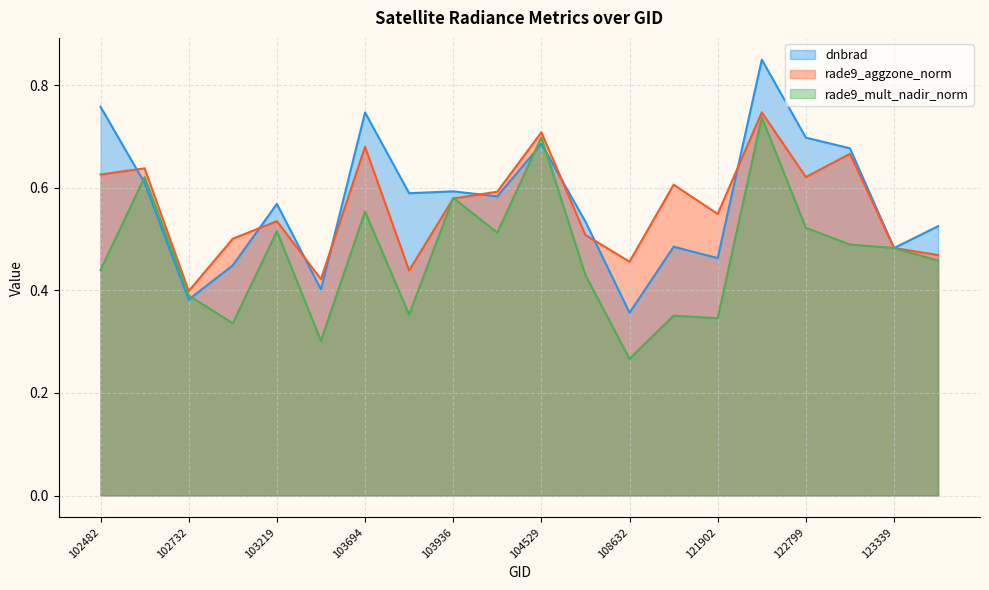

What is the maximum value shown in the chart?

0.8